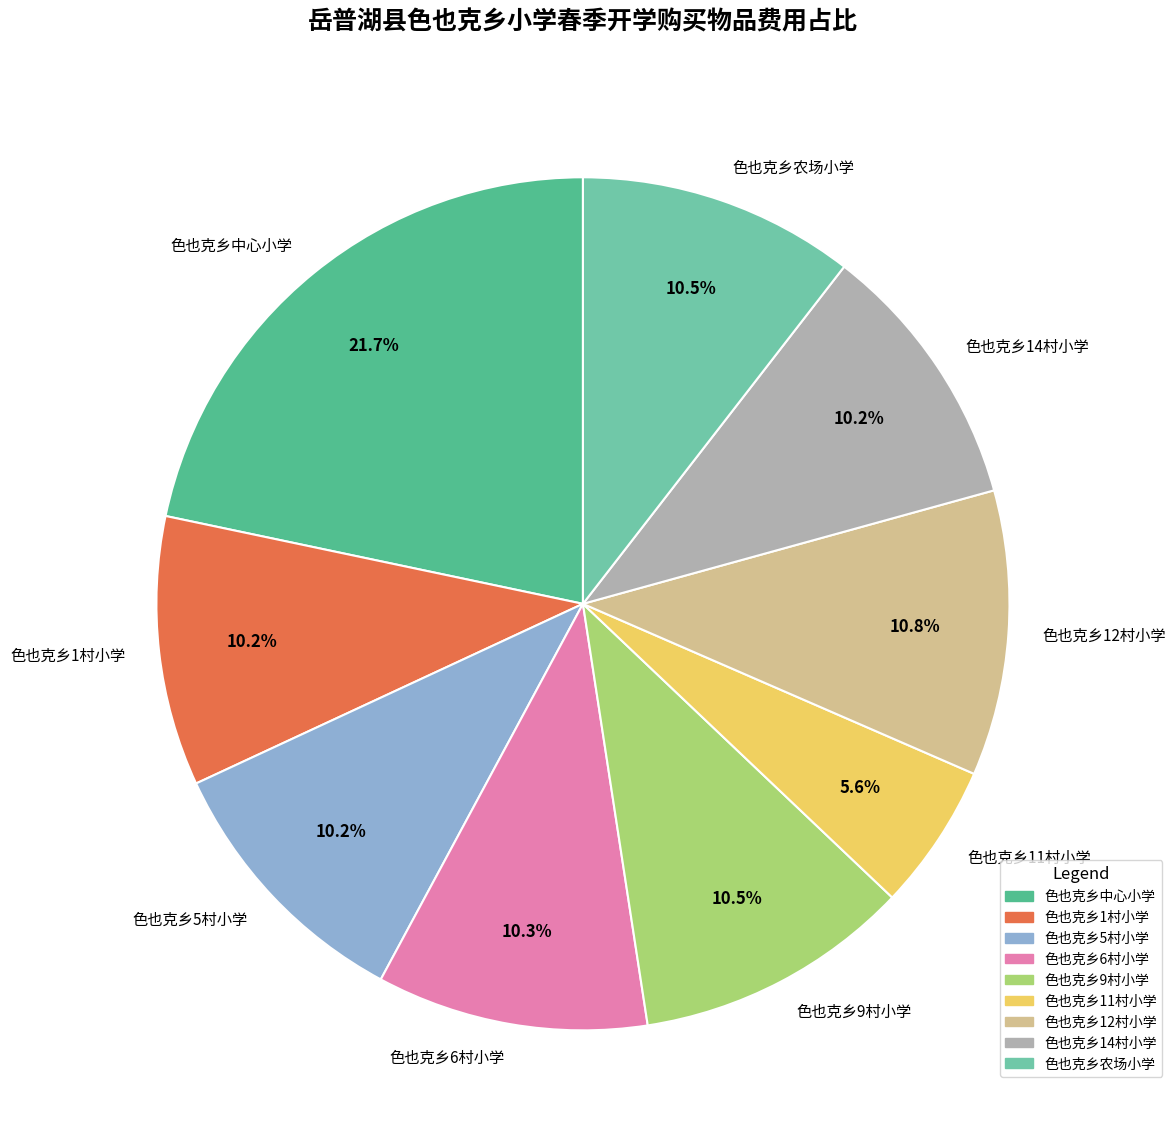

To the nearest percent, what percentage of the pie is 色也克乡中心小学?

22%